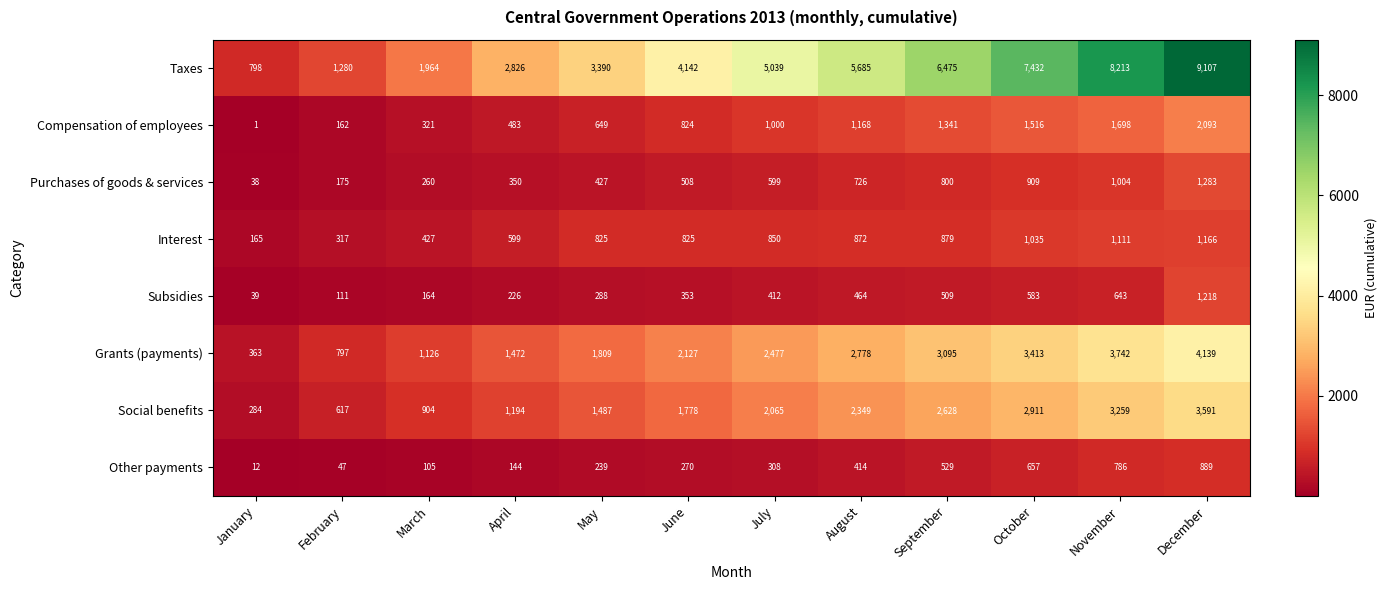

Which series has the largest total across all categories?

Taxes